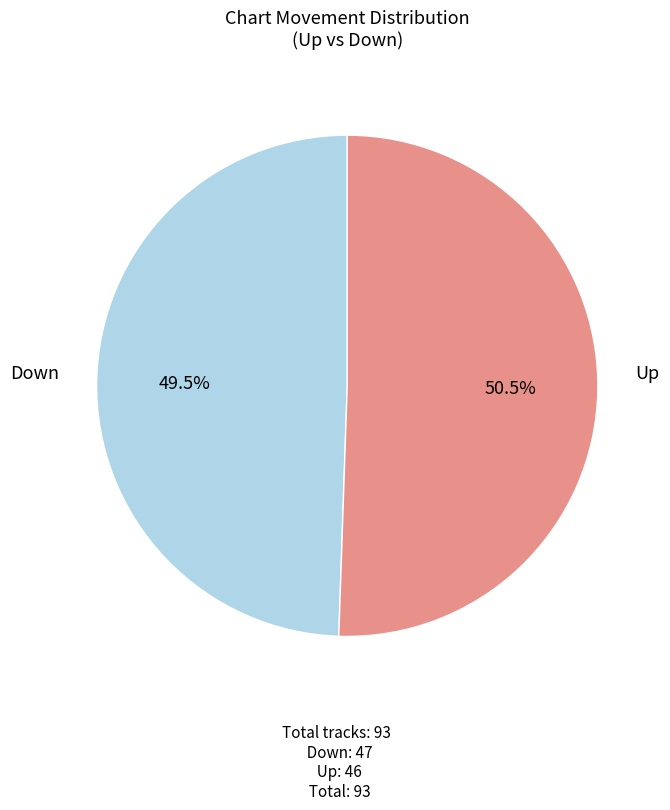

Does any single category account for the majority?

Yes